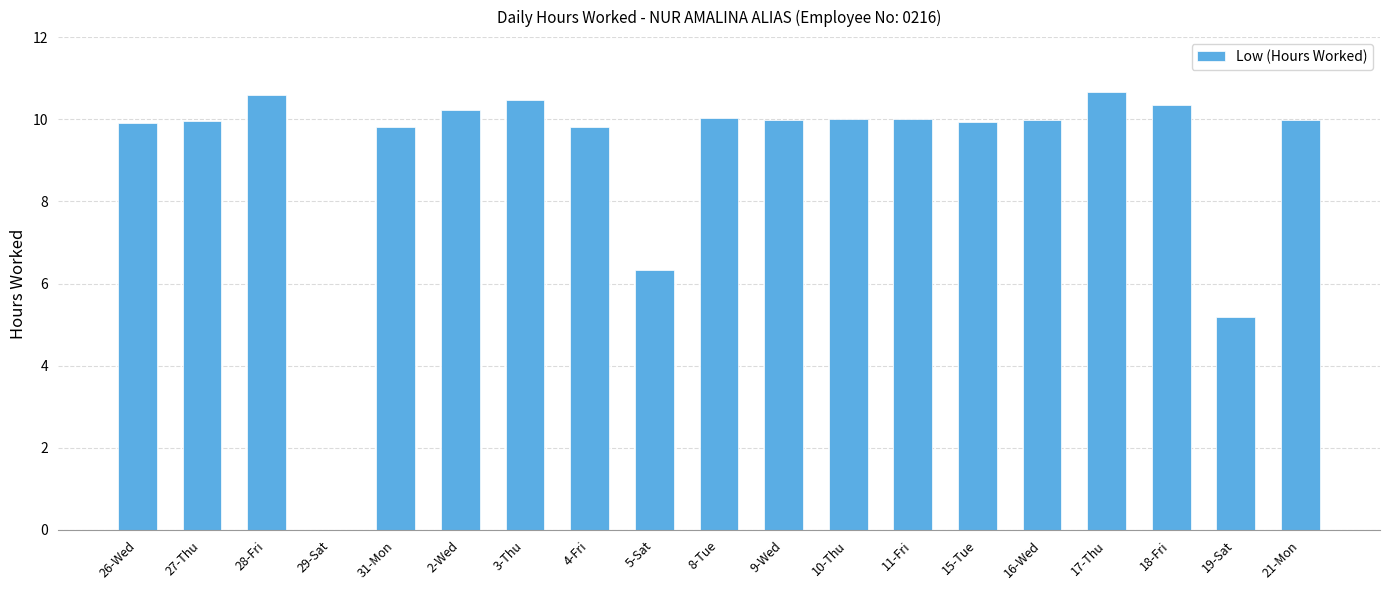

Are the bars horizontal?

No